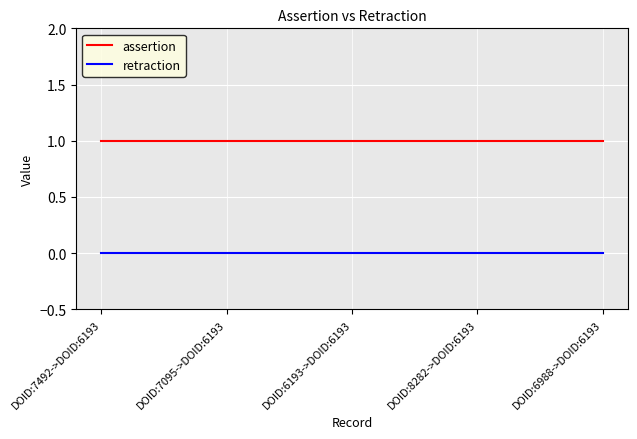

Does the chart have visible grid lines?

Yes